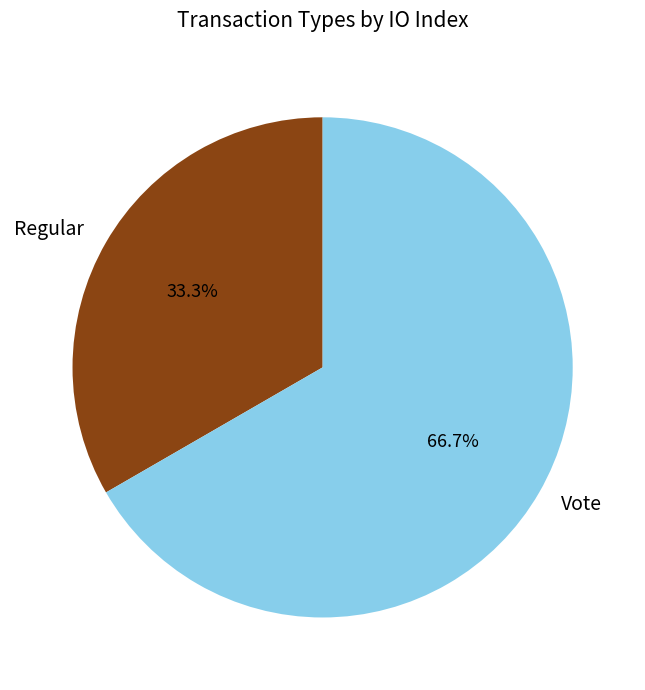

What is the smallest slice in the pie chart?

Regular